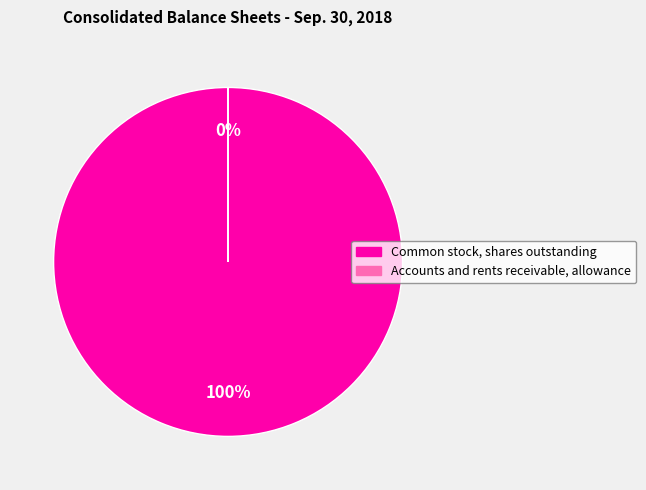

To the nearest percent, what is the difference between the largest and smallest slice percentages?

100%